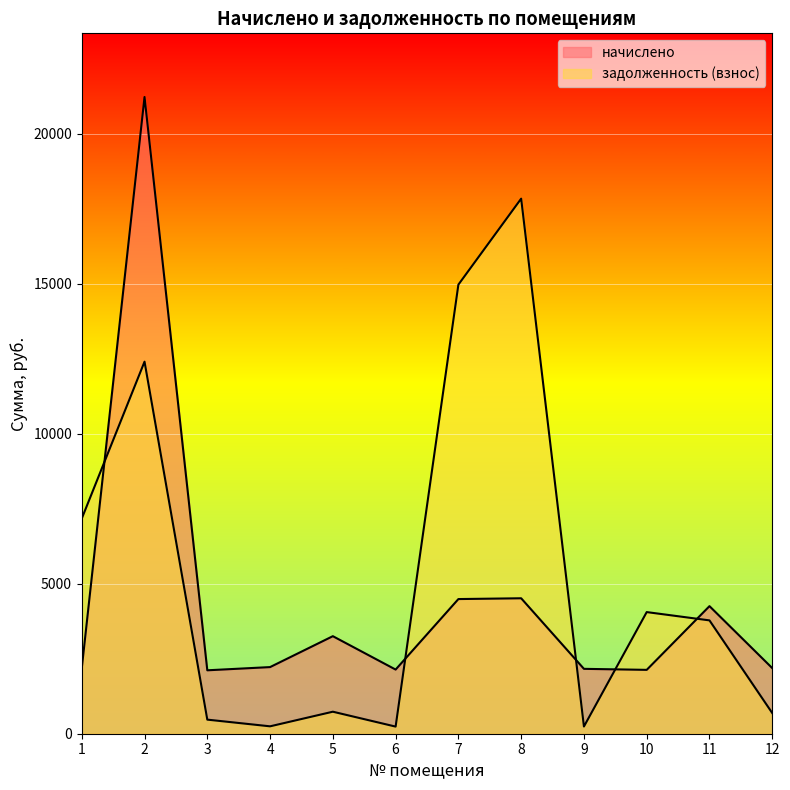

The value of начислено at 8 is 4514.9. True or false?

True